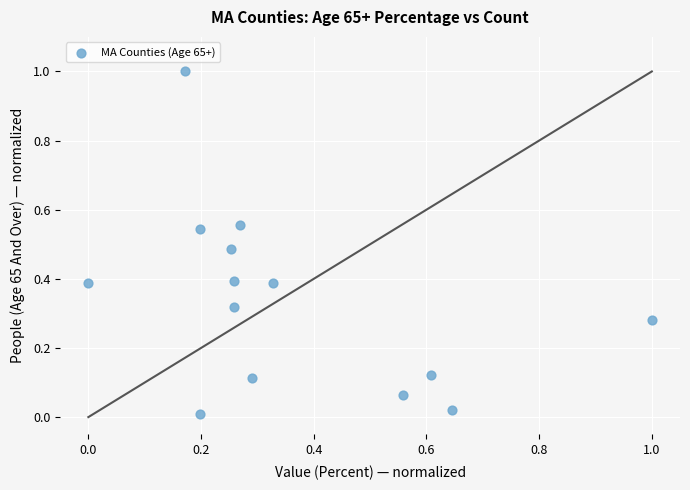

What is the range of X values (max minus min)?

1.0